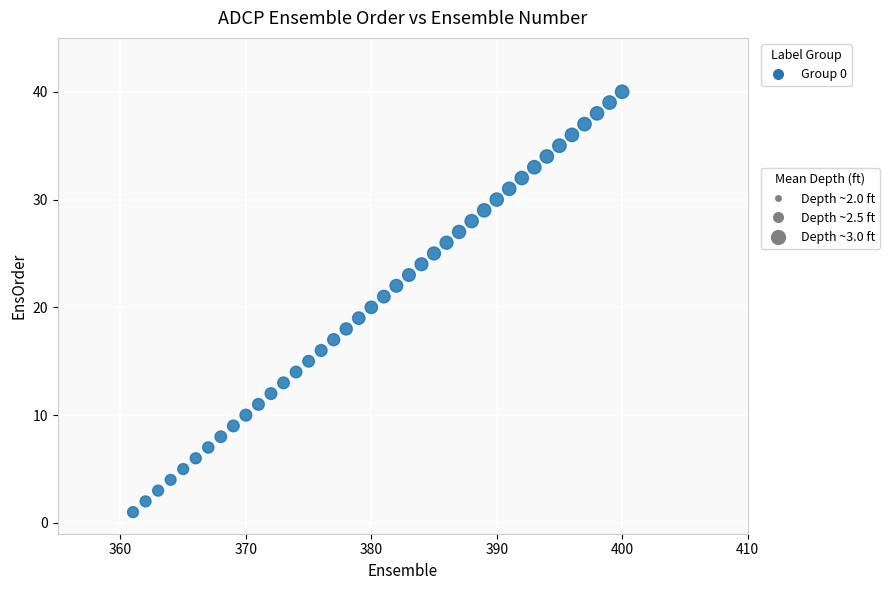

What is the range of Y values (max minus min)?

39